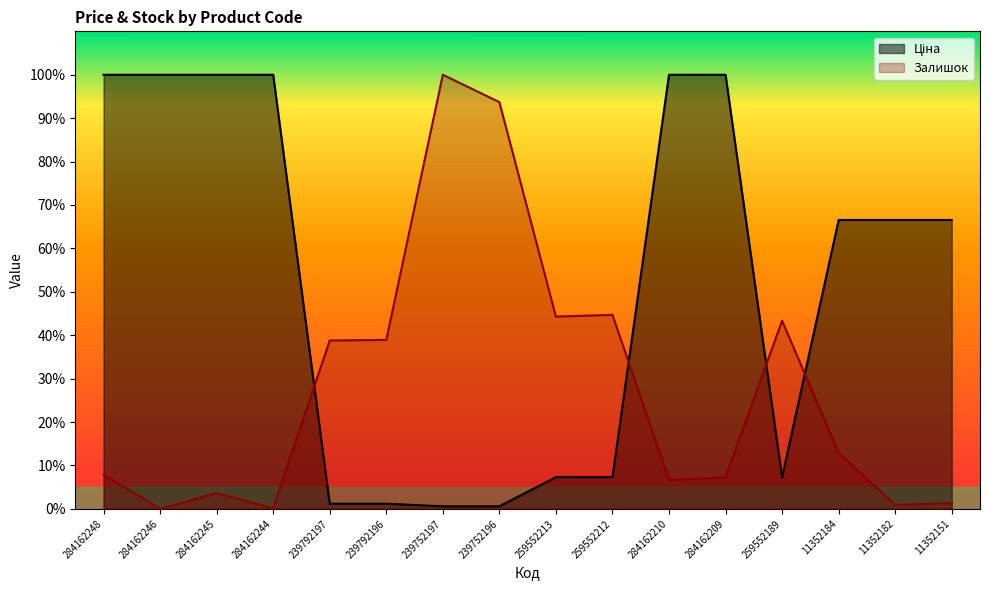

Is it true that Залишок equals 59.3 at 259552213?

False